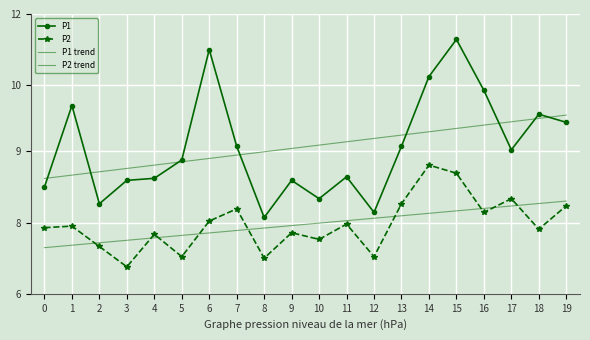

Reading left to right, transcribe all the data shown in this chart.

P1: 8.4	10.0	8.1	8.5	8.6	8.9	11.1	9.2	7.8	8.5	8.2	8.6	7.9	9.2	10.6	11.3	10.3	9.1	9.8	9.7
P2: 7.6	7.6	7.2	6.8	7.5	7.0	7.7	8.0	7.0	7.5	7.4	7.7	7.0	8.1	8.8	8.7	7.9	8.2	7.6	8.0
P1 trend: 8.6	8.6	8.7	8.8	8.8	8.9	9.0	9.0	9.1	9.2	9.2	9.3	9.4	9.4	9.5	9.6	9.6	9.7	9.7	9.8
P2 trend: 7.2	7.3	7.3	7.4	7.4	7.4	7.5	7.5	7.6	7.6	7.7	7.7	7.8	7.8	7.9	7.9	8.0	8.0	8.1	8.1